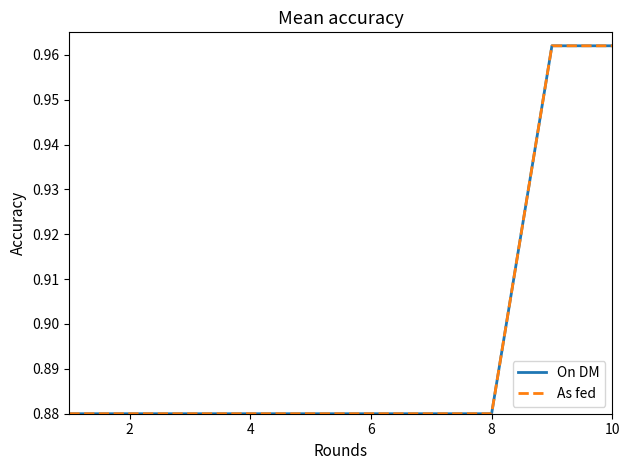

True or false: On DM and As fed intersect in this chart.

False